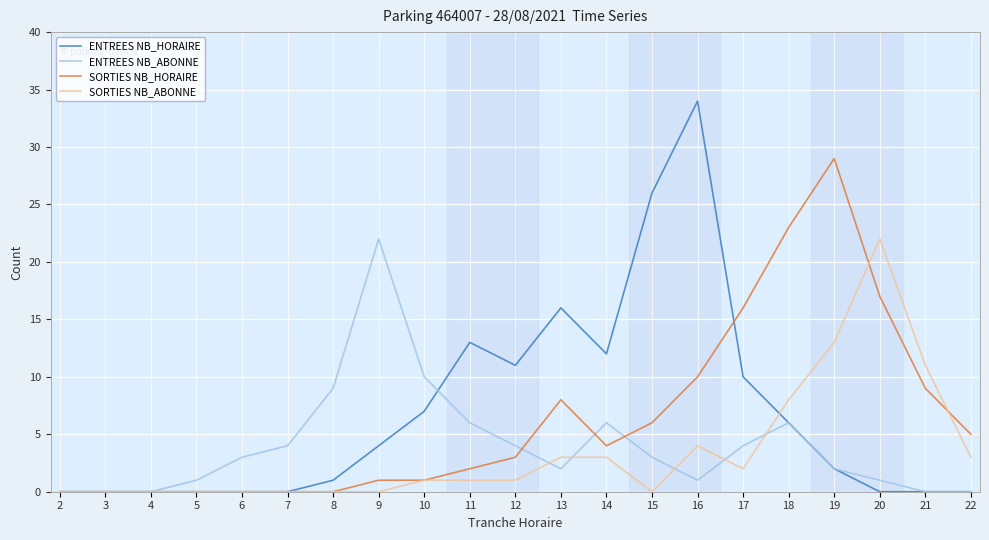

What is the difference between the maximum and minimum values in the ENTREES NB_HORAIRE series?

34